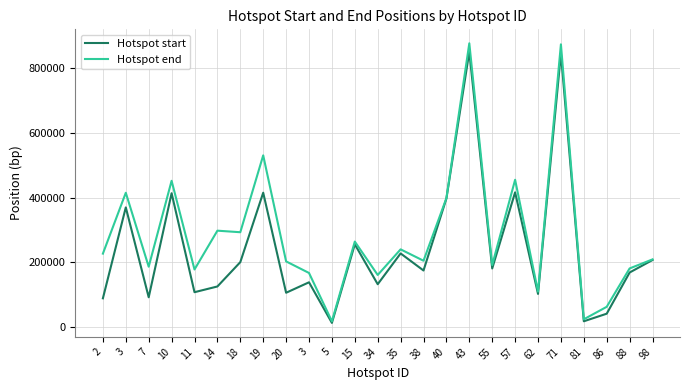

Rank the series at 11 from lowest to highest value.

Hotspot start, Hotspot end